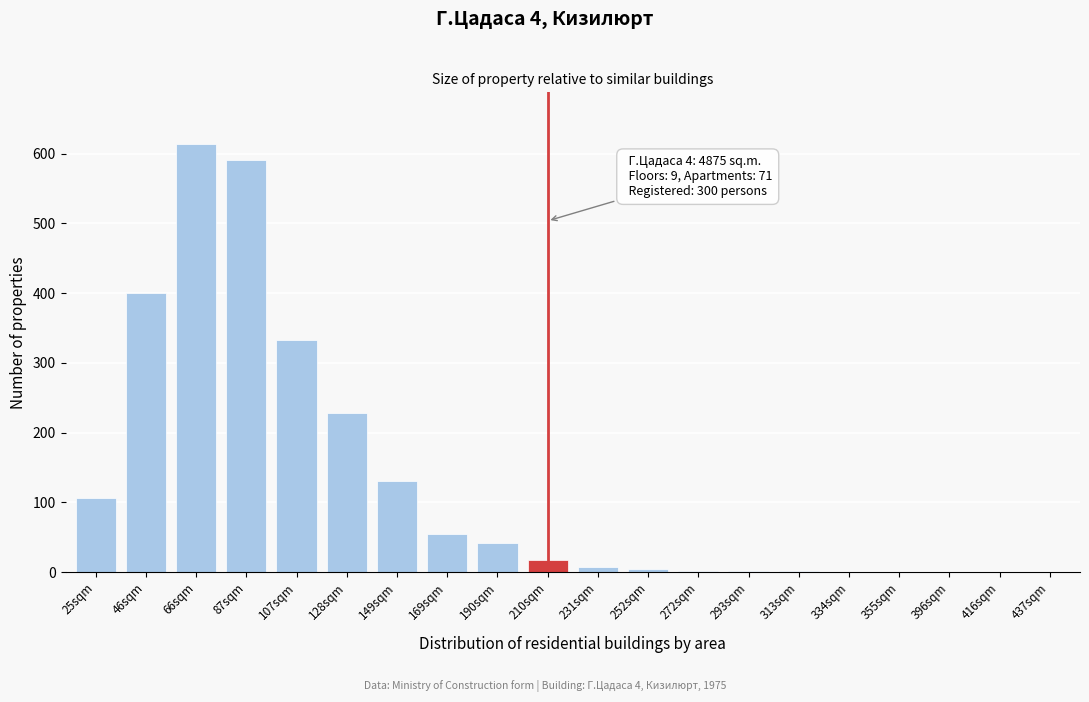

Is it true that the value at 25sqm is 148?

False